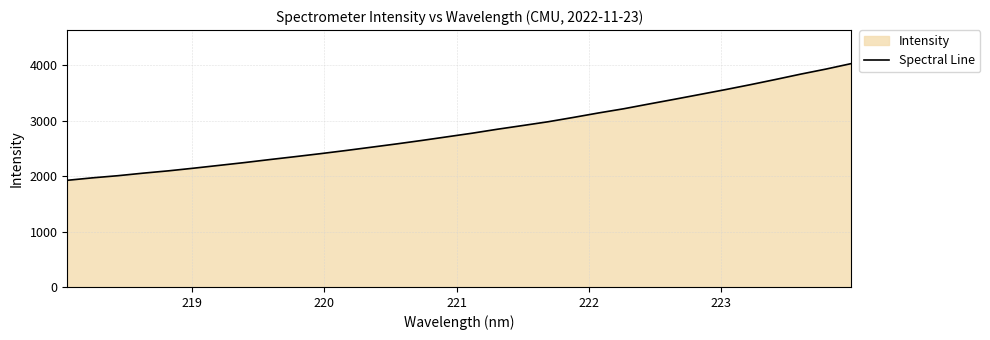

What is the minimum value shown in the chart?

1925.4